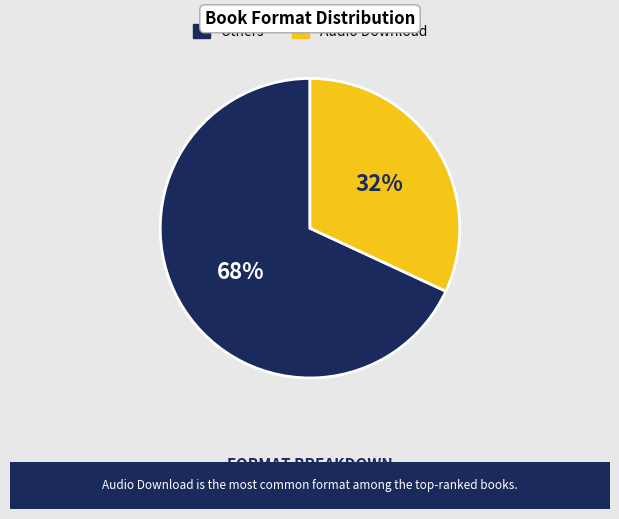

Count the number of slices in the pie.

2